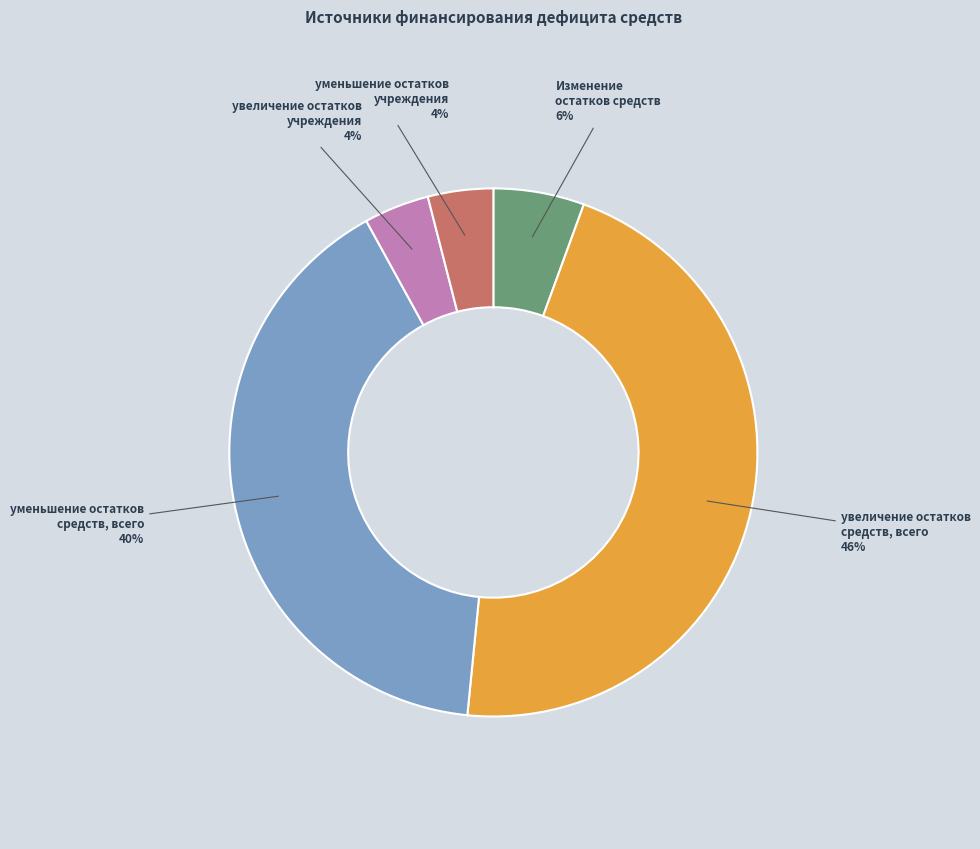

Approximately how many times larger is the value at увеличение остатков учреждения compared to уменьшение остатков учреждения?

1.0